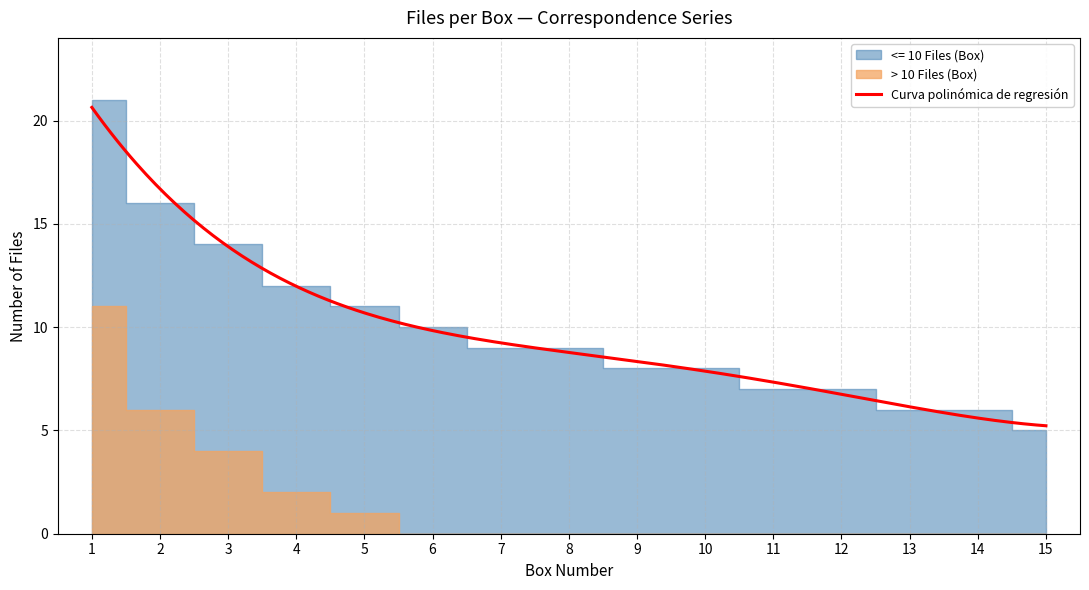

Where does the > 10 Files (Box) series first go above 6?

Box 1